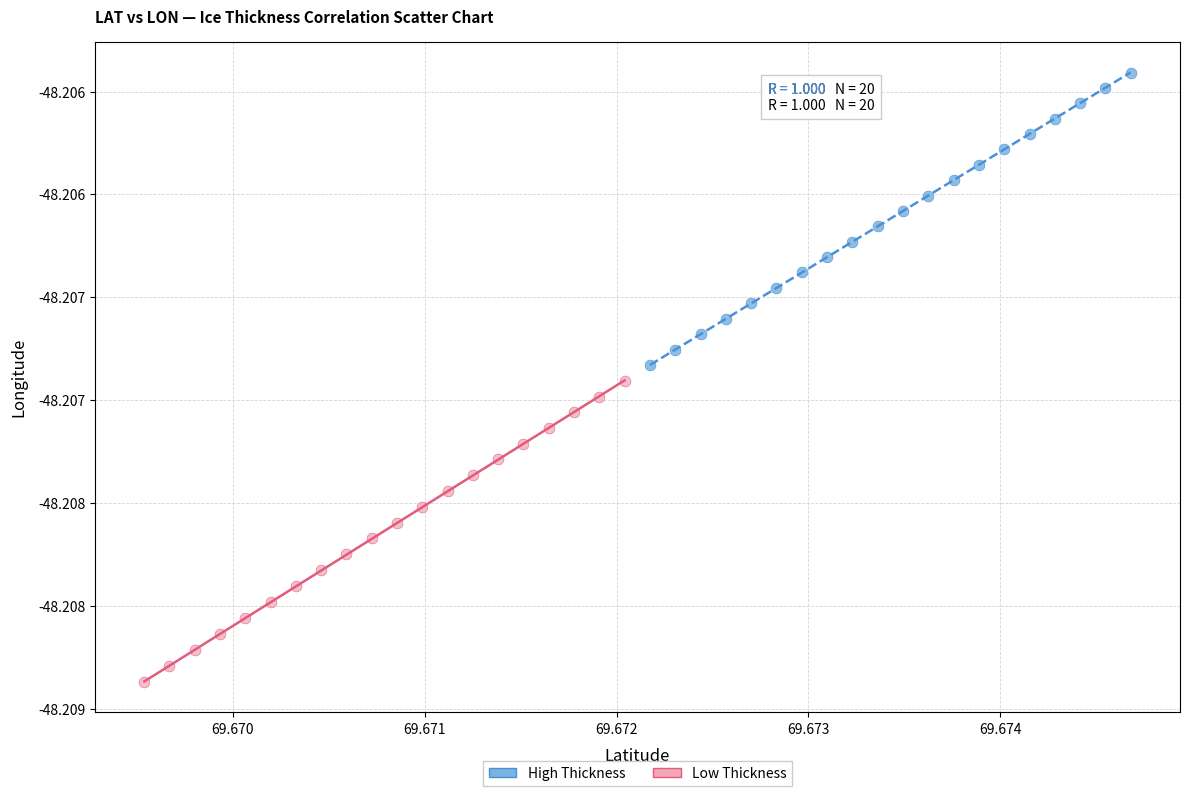

Which series contains the highest Y value?

High Thickness